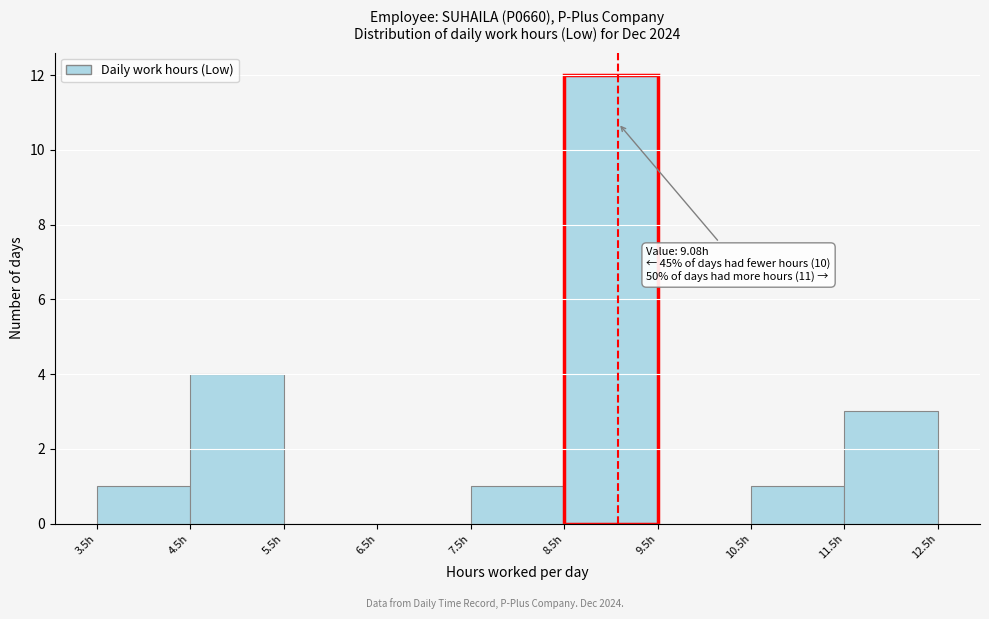

Which range on the x-axis has the tallest bar?

8.5 to 9.5